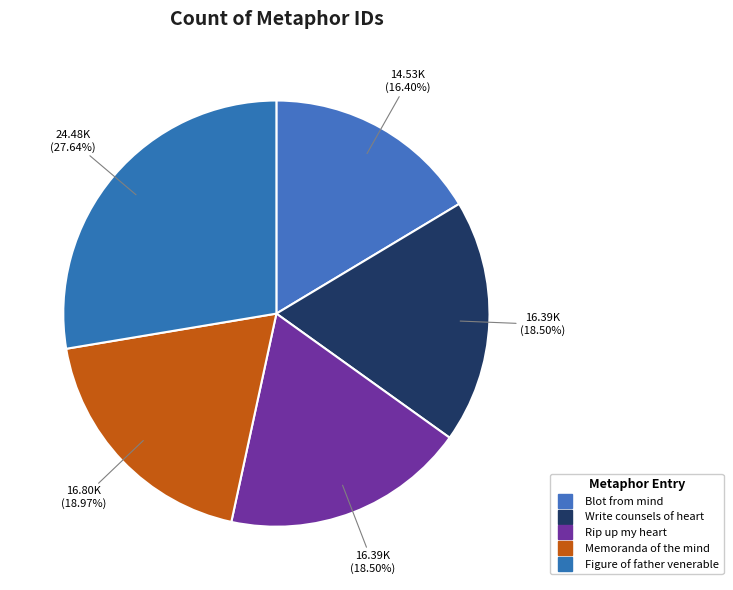

What is the change in value from Rip up my heart to Figure of father venerable?

+8097